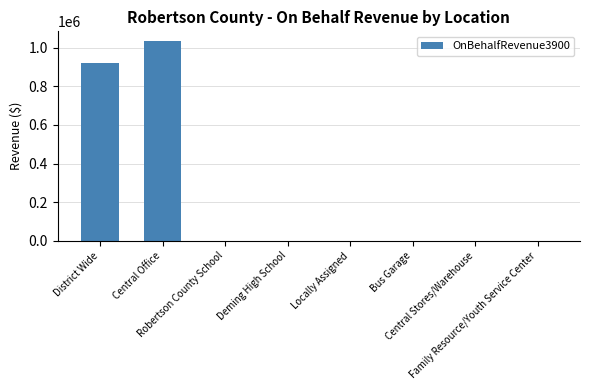

Reading left to right, list all the values displayed in this chart.

921360.8	1033313.6	0.0	0.0	0.0	0.0	0.0	0.0